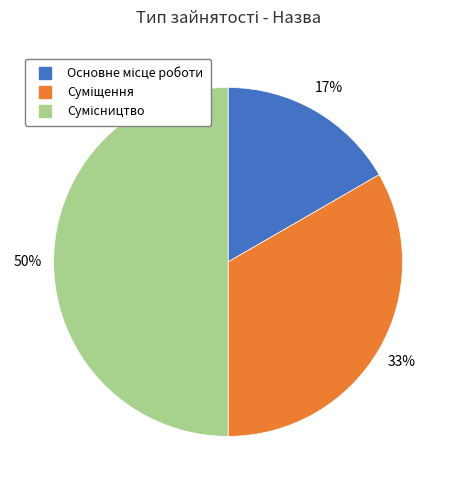

To the nearest percent, what is the average slice percentage?

33%